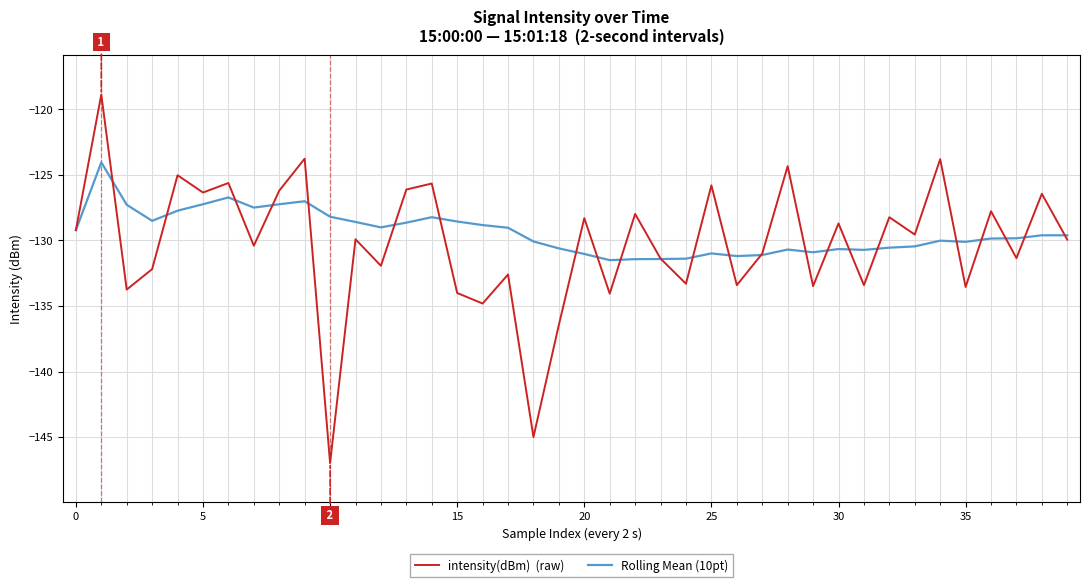

What is the maximum value shown in the chart?

-118.9